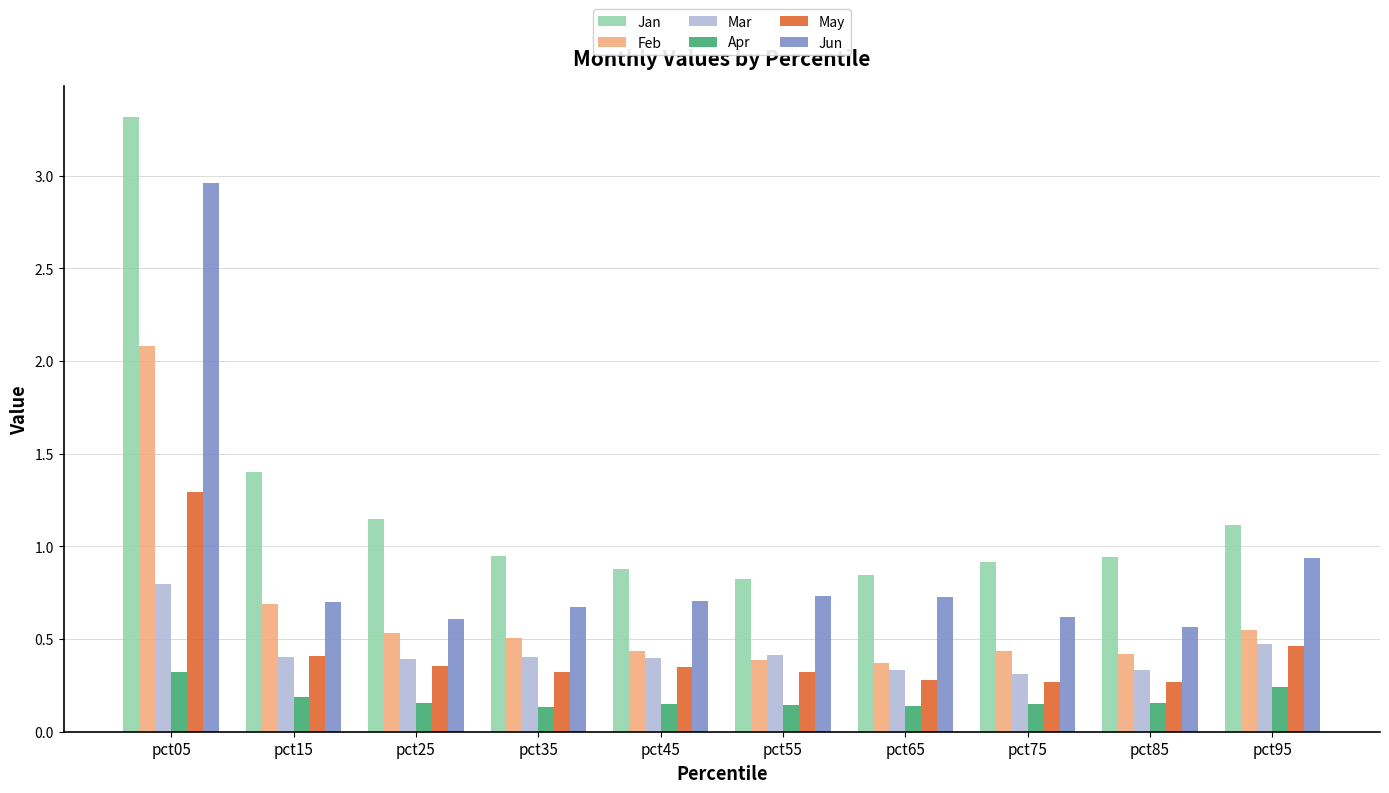

What is the sum of the Feb values at pct25 and pct15?

1.2